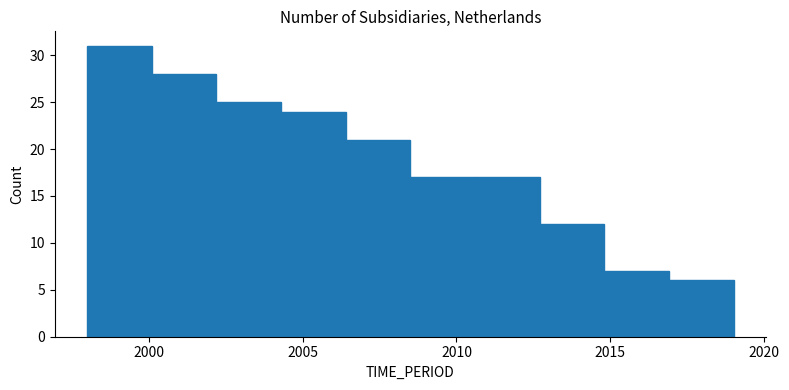

What is the height of the bar covering 2014.8 to 2016.9 on the x-axis? Neither the bar edges nor the heights are printed on the chart, so give them approximately, as read against the axes.

7